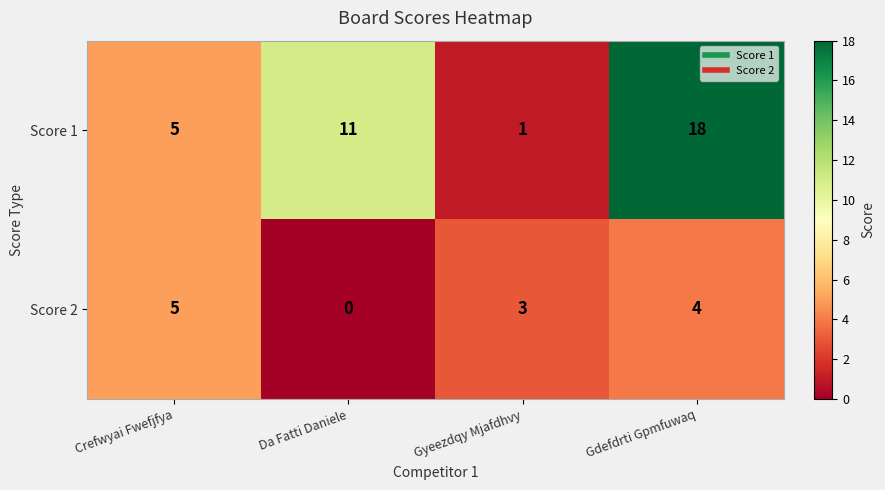

Is it true that Score 1 equals 11 at Da Fatti Daniele?

True